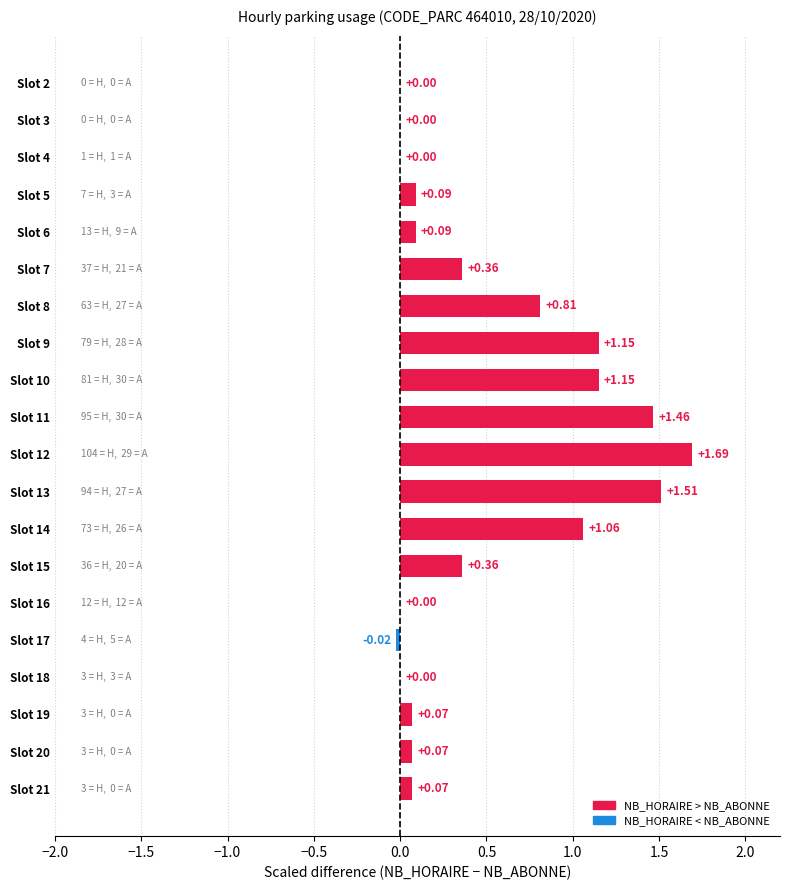

Between Slot 7 and Slot 12, which is larger?

Slot 12